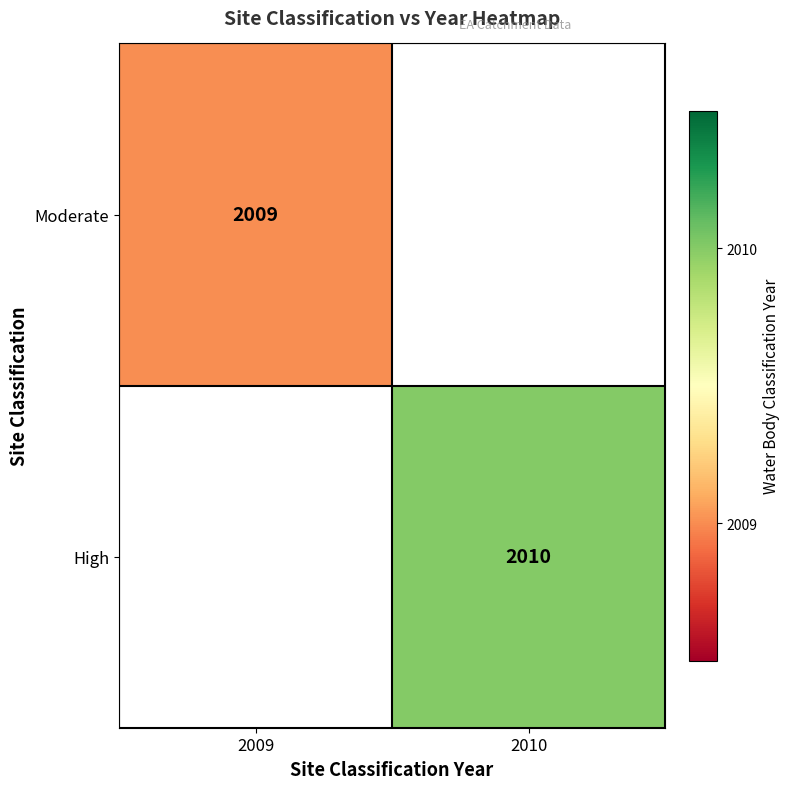

The value of Moderate at 2009 is 450. True or false?

False